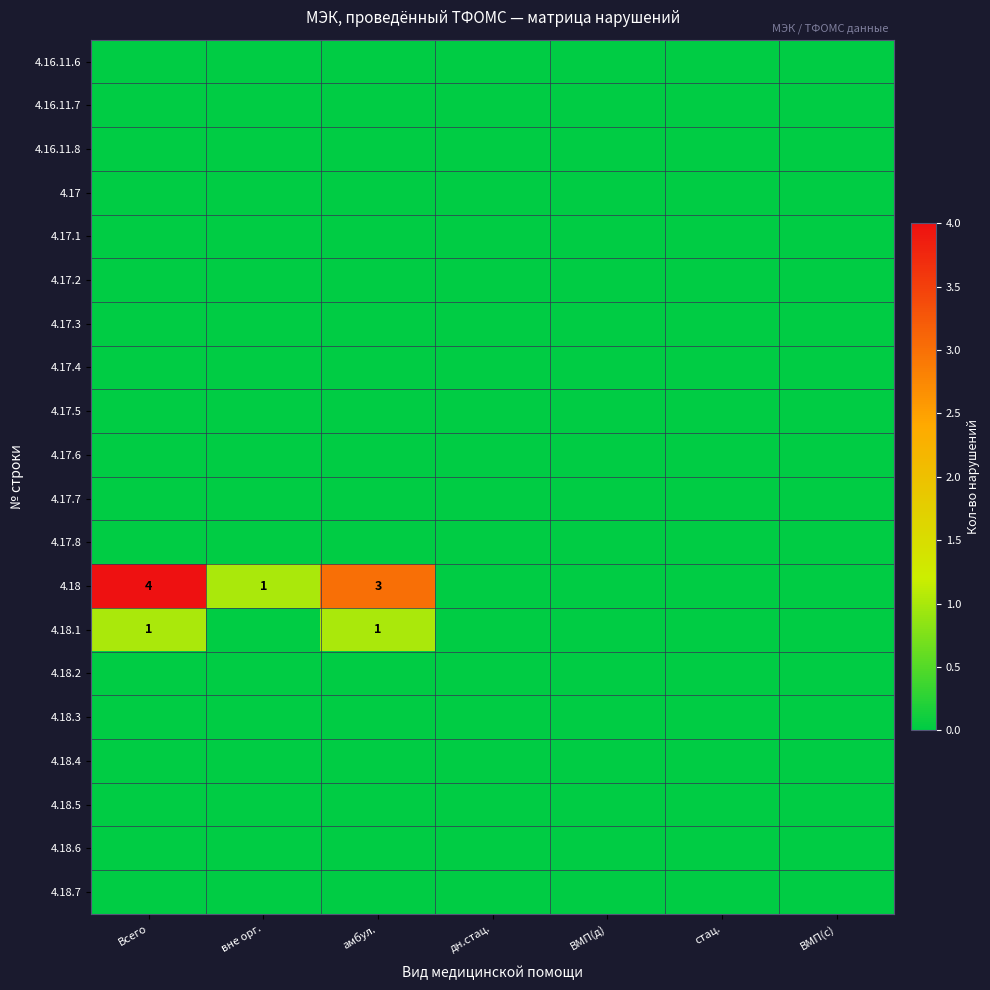

List the series in order of their peak value, lowest first.

4.16.11.6, 4.16.11.7, 4.16.11.8, 4.17, 4.17.1, 4.17.2, 4.17.3, 4.17.4, 4.17.5, 4.17.6, 4.17.7, 4.17.8, 4.18.2, 4.18.3, 4.18.4, 4.18.5, 4.18.6, 4.18.7, 4.18.1, 4.18